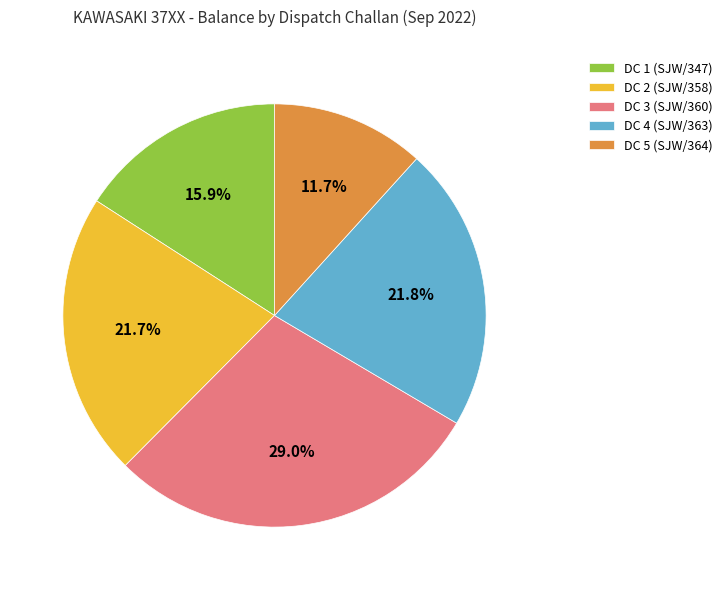

To the nearest percent, what is the difference between the DC 5 (SJW/364) and DC 3 (SJW/360) slice percentages?

17%